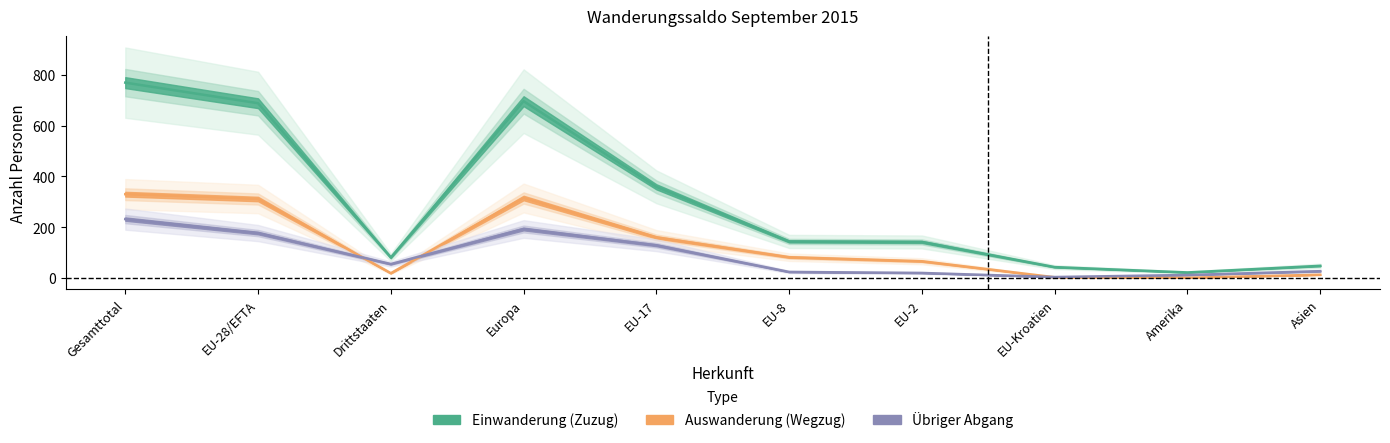

What is the label of the 6th point from the right?

EU-17